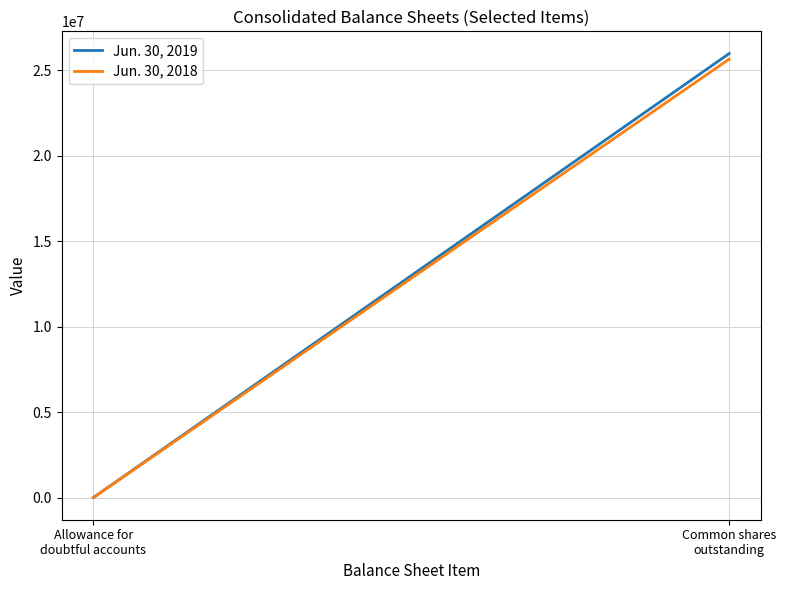

Between Allowance for
doubtful accounts and Common shares
outstanding, which series saw the biggest shift?

Jun. 30, 2019